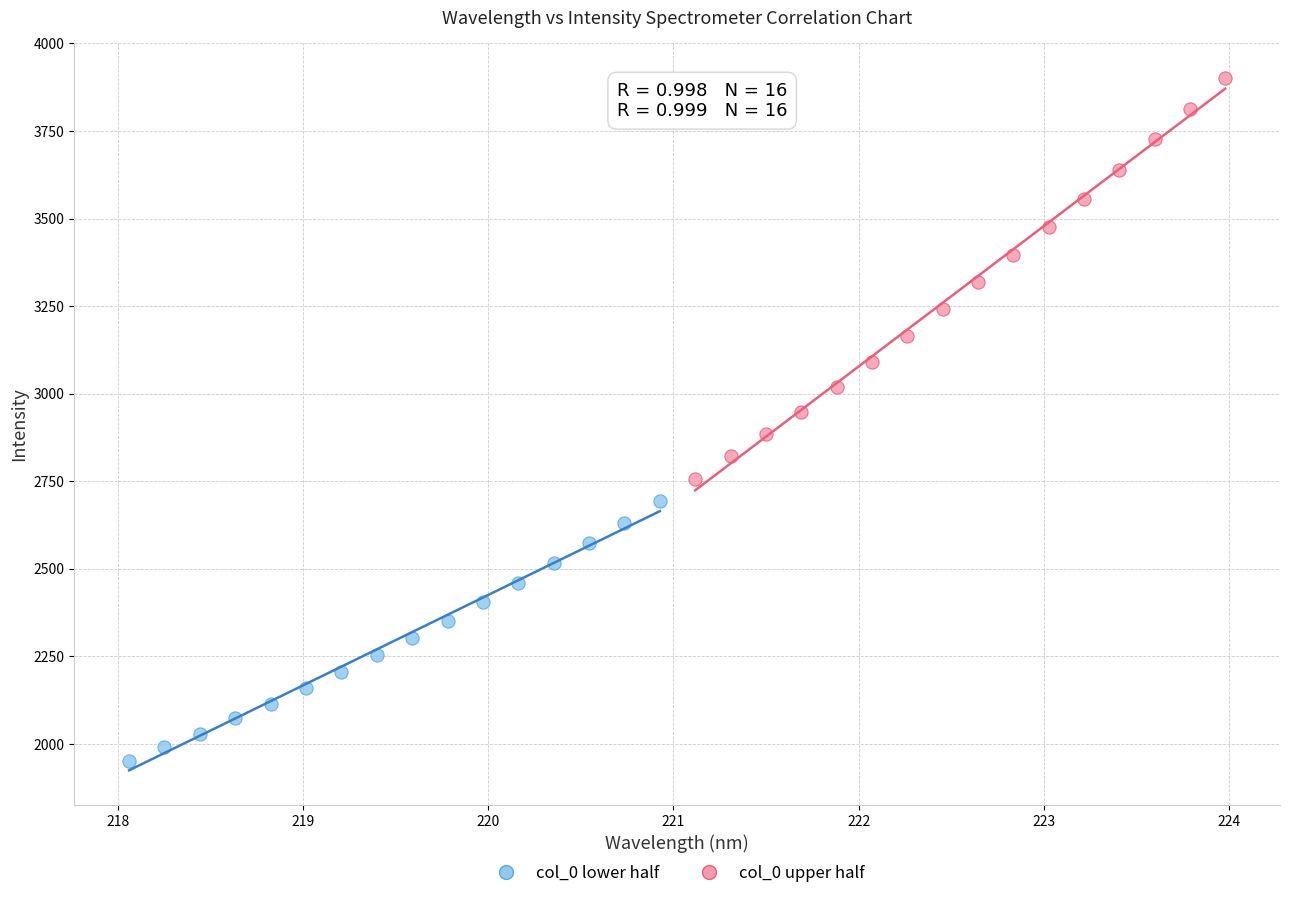

Which series reaches the minimum Y coordinate?

col_0 lower half